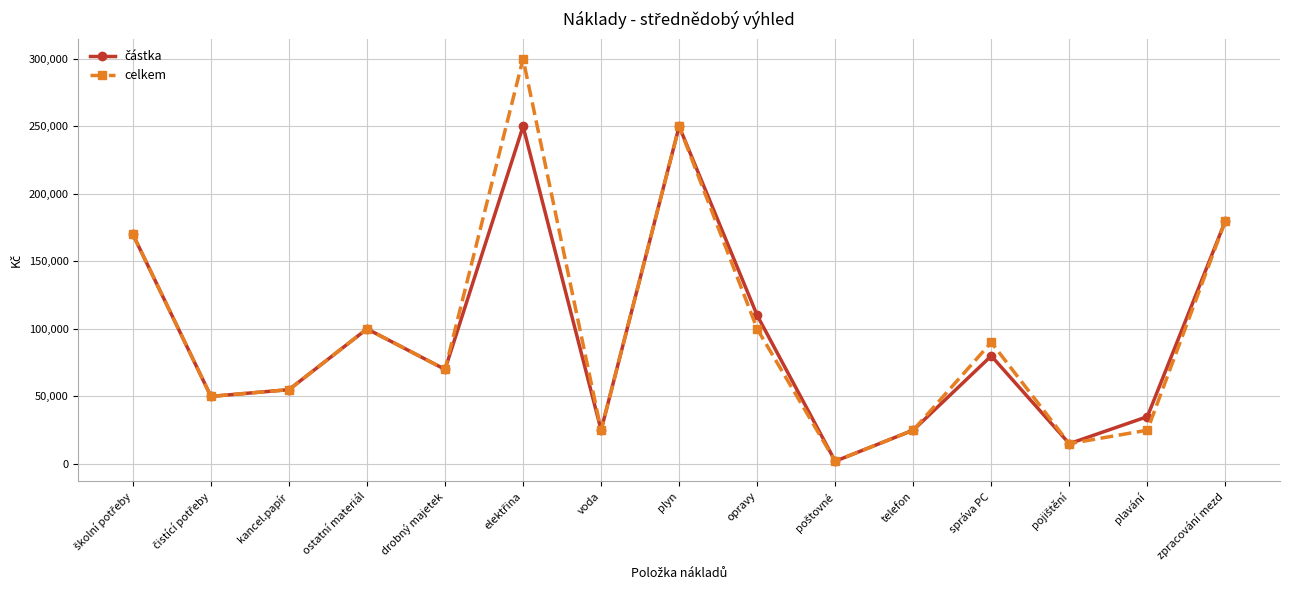

In celkem, how many points are lower than both neighbors (excluding endpoints)?

5